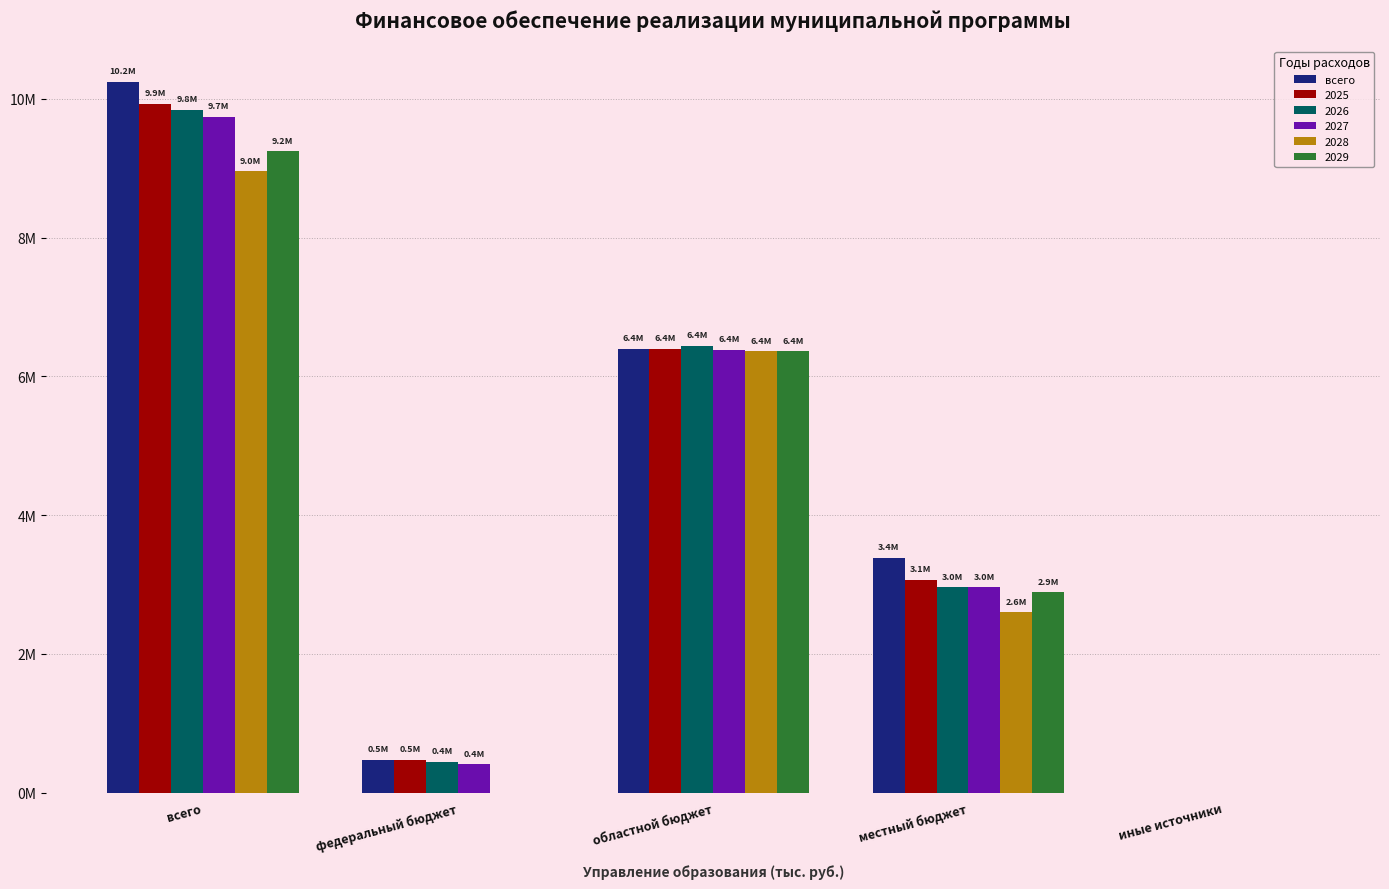

At which category does the chart reach its peak across all series?

всего